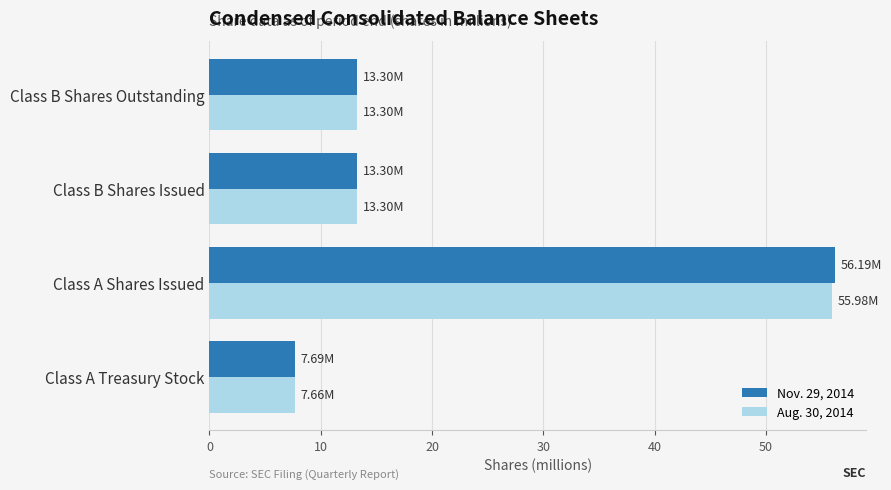

What is the difference between the second highest and minimum values in the Nov. 29, 2014 series?

5.6